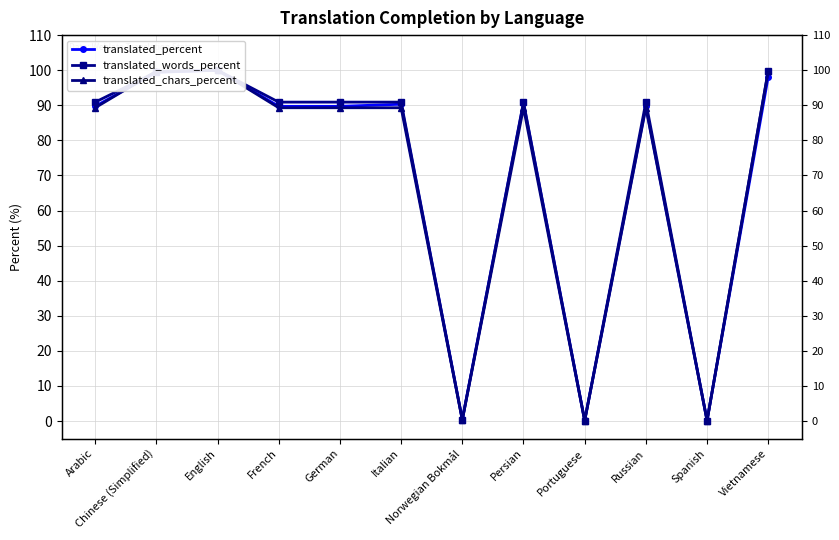

What is the label of the 1st point from the right?

Vietnamese